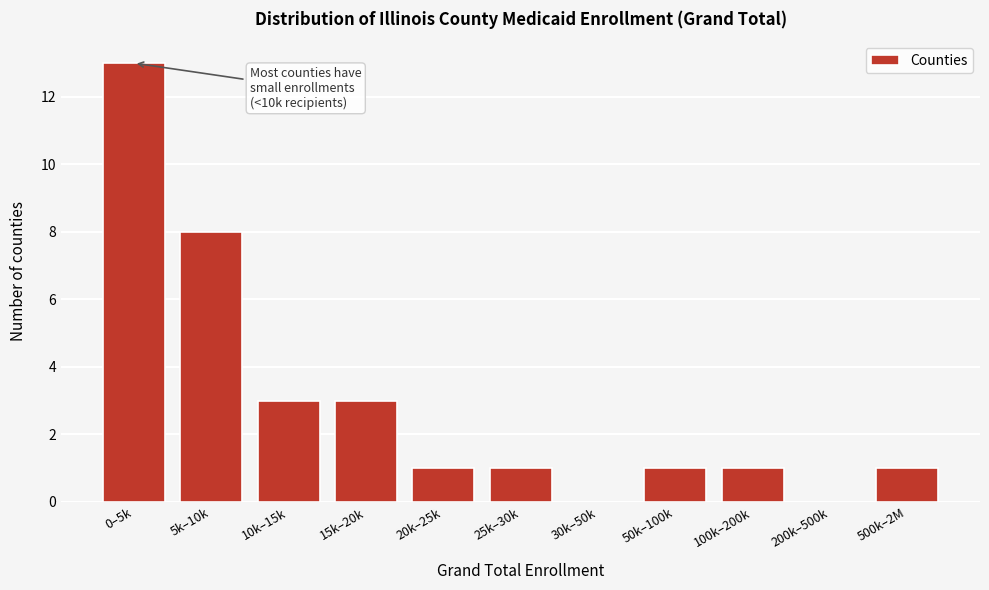

Reading right to left, list all the values displayed in this chart.

500k–2M=1	200k–500k=0	100k–200k=1	50k–100k=1	30k–50k=0	25k–30k=1	20k–25k=1	15k–20k=3	10k–15k=3	5k–10k=8	0–5k=13